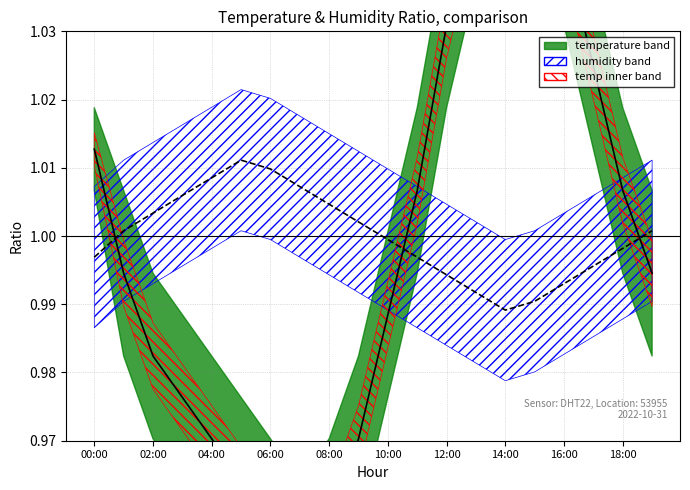

True or false: temperature has more than 0 interior local peaks.

True